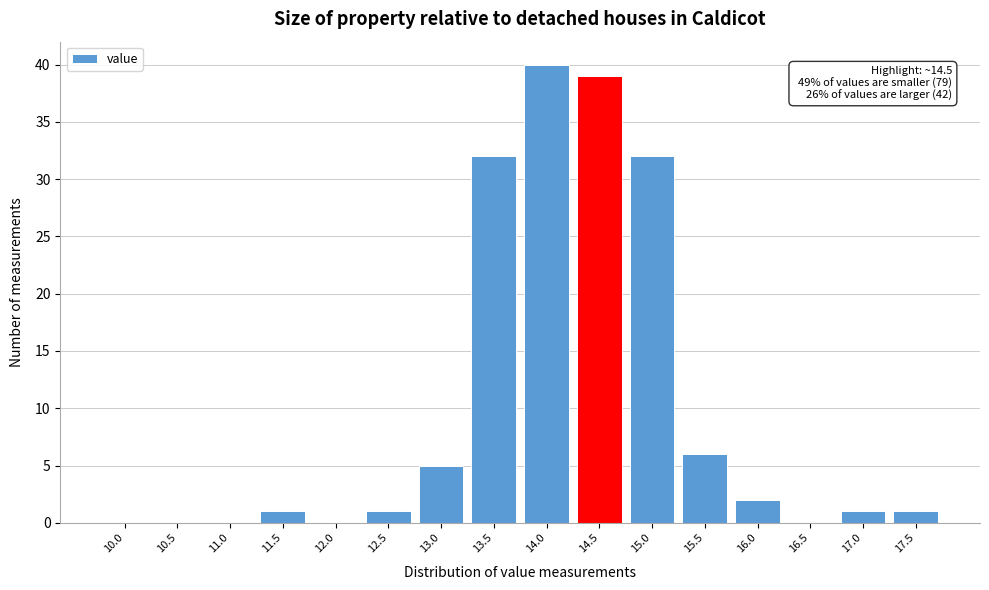

Reading left to right, list all the values displayed in this chart.

10.0=0	10.5=0	11.0=0	11.5=1	12.0=0	12.5=1	13.0=5	13.5=32	14.0=40	14.5=39	15.0=32	15.5=6	16.0=2	16.5=0	17.0=1	17.5=1